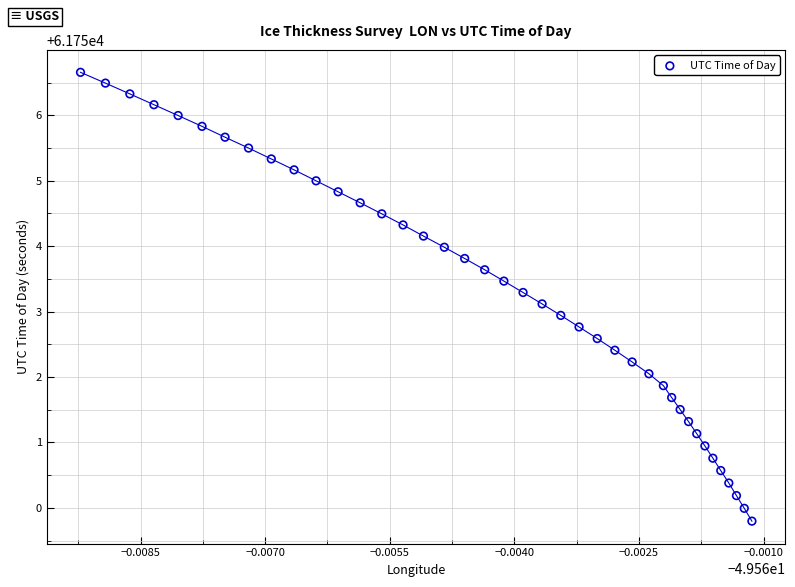

What is the range of Y values (max minus min)?

6.9